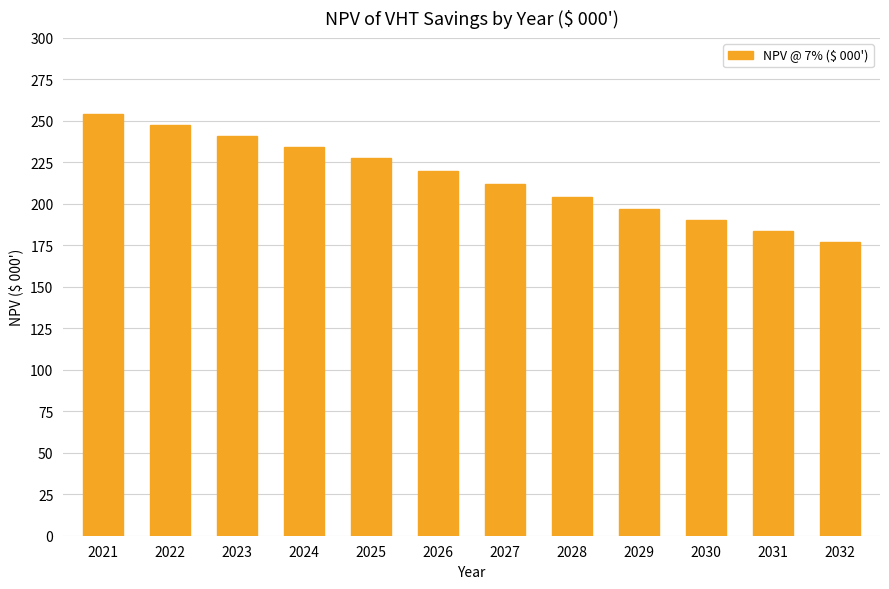

What value does the data have at 2025?

227.6